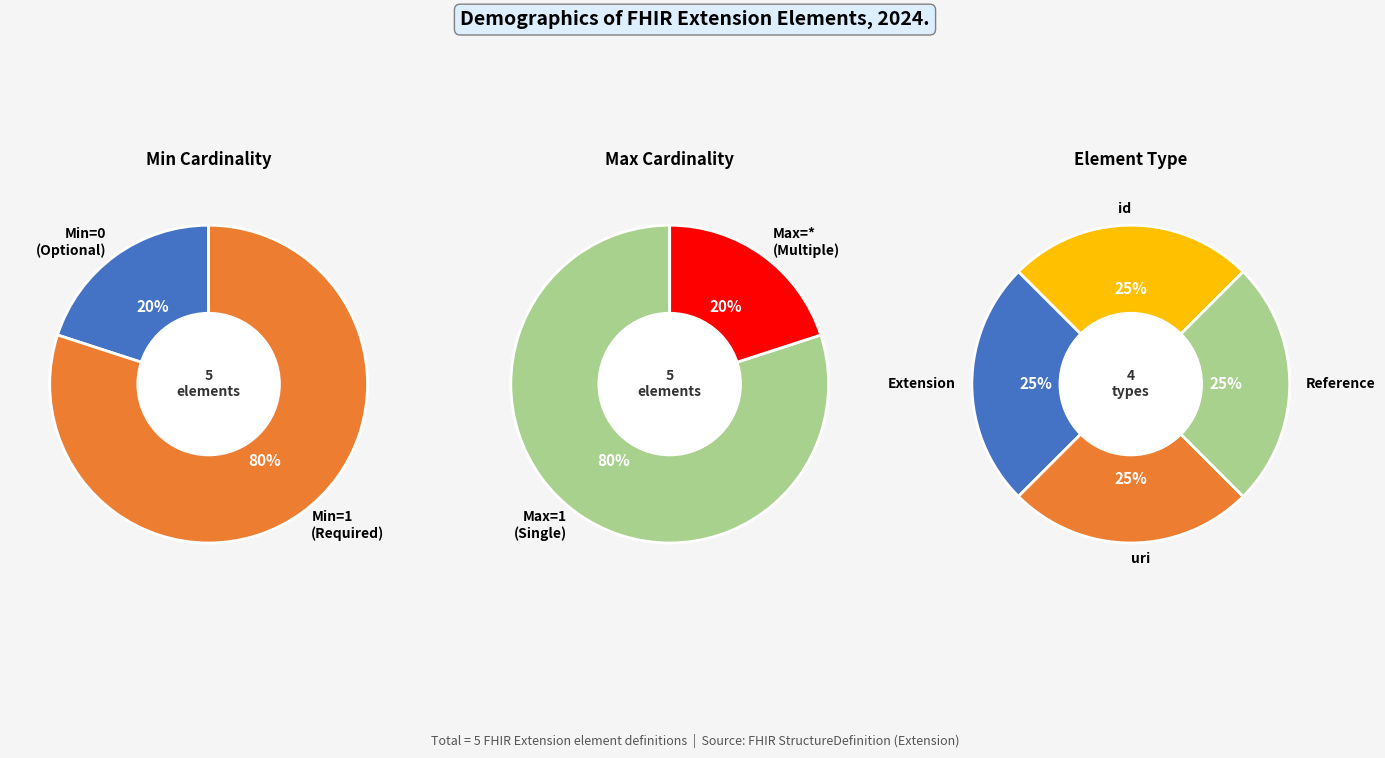

What percentage is the Extension.extension slice, to the nearest percent?

25%